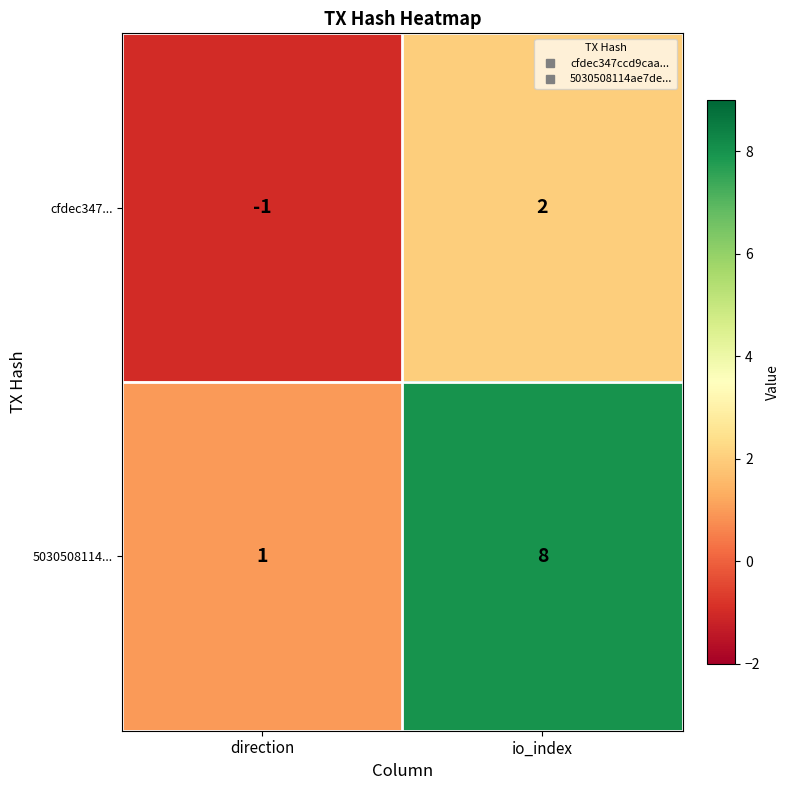

What is the sum of the 5030508114... values at io_index and direction?

9